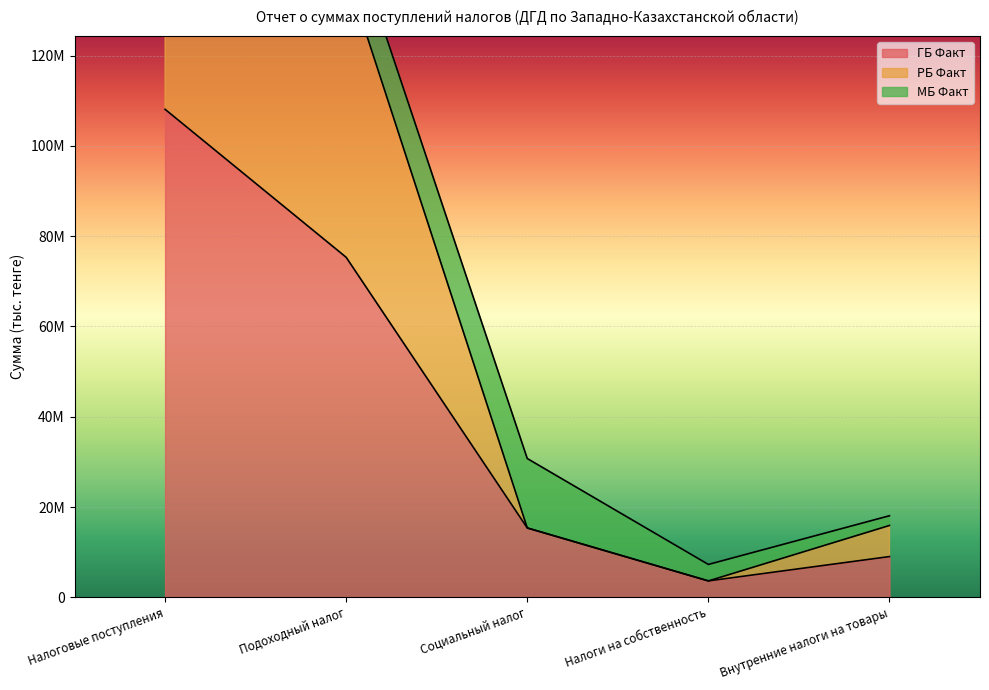

Is the value of РБ Факт at Внутренние налоги на товары greater than the value of ГБ Факт at Налоговые поступления?

No